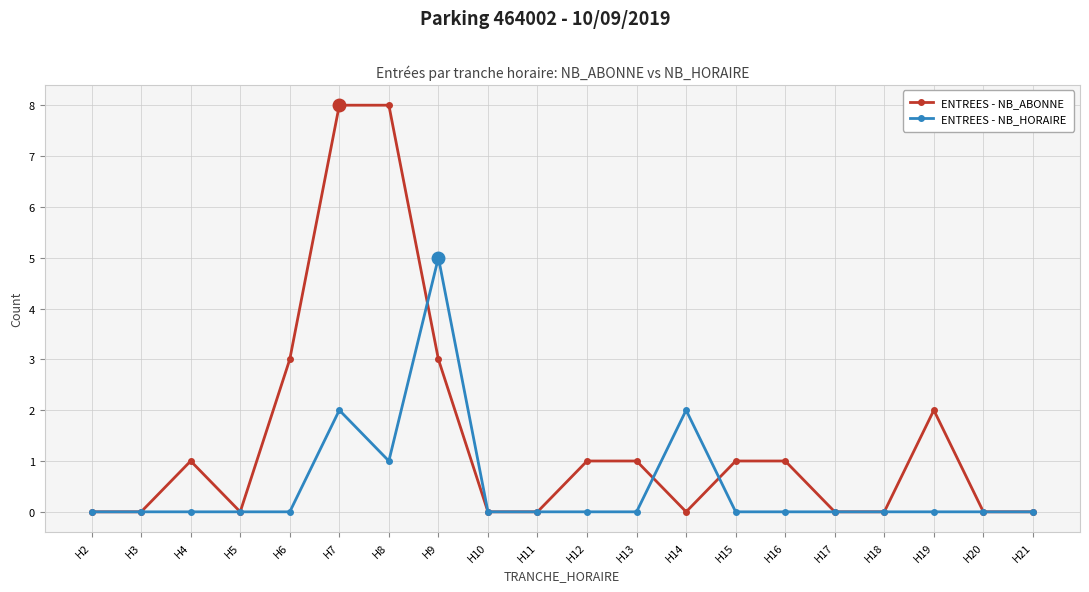

Between H2 and H8, which series saw the biggest shift?

ENTREES - NB_ABONNE